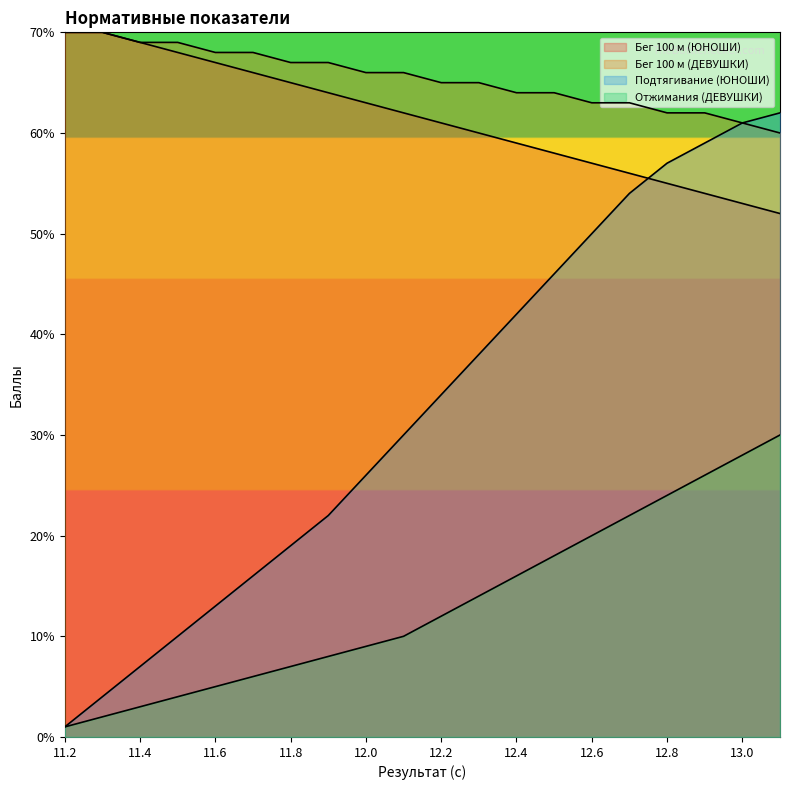

At which category does the chart reach its peak across all series?

11.2